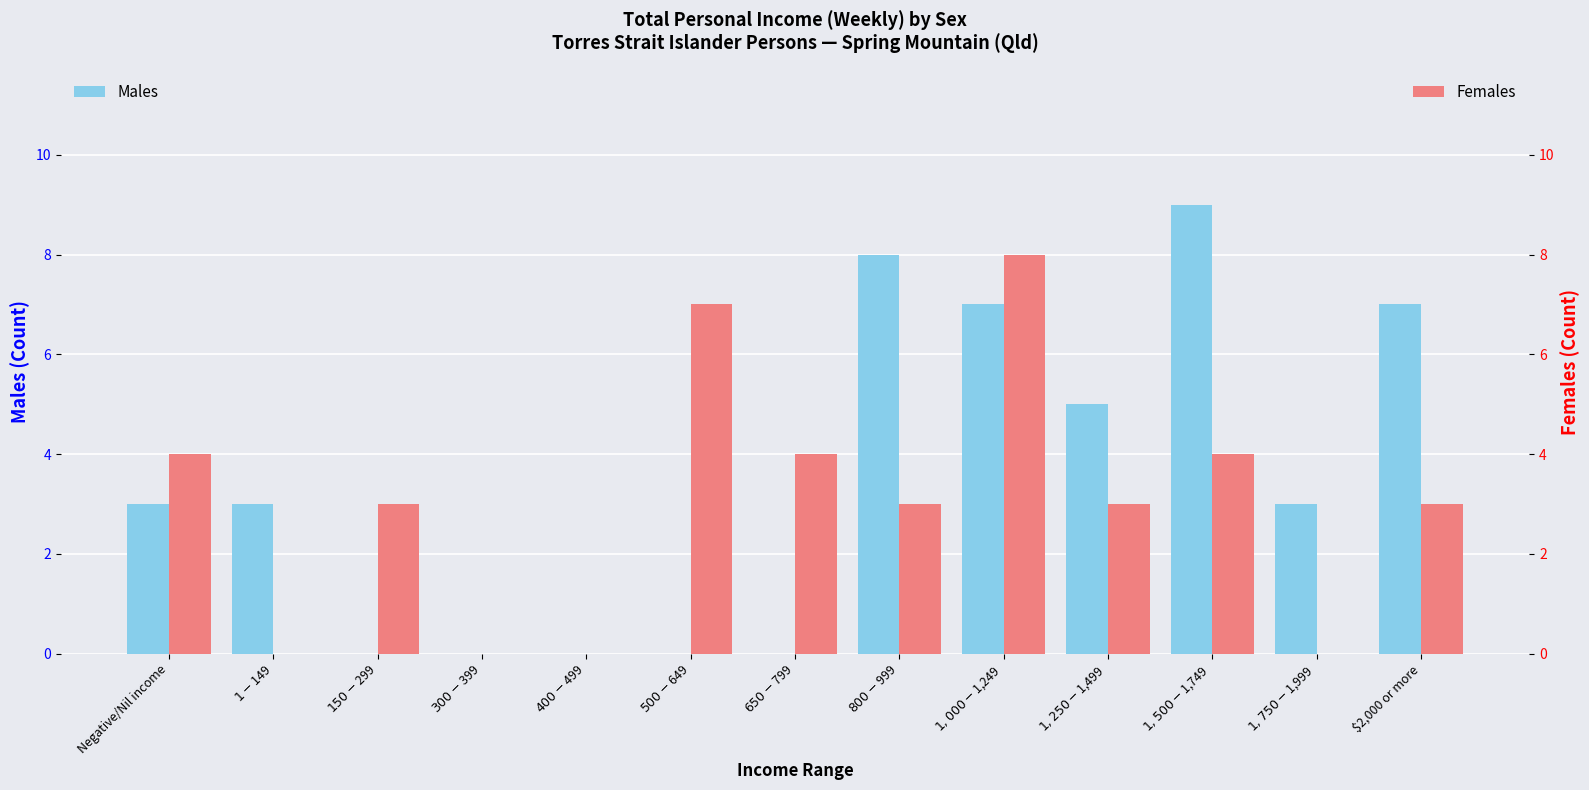

At which category is the sum across all series the highest?

$1,000-$1,249